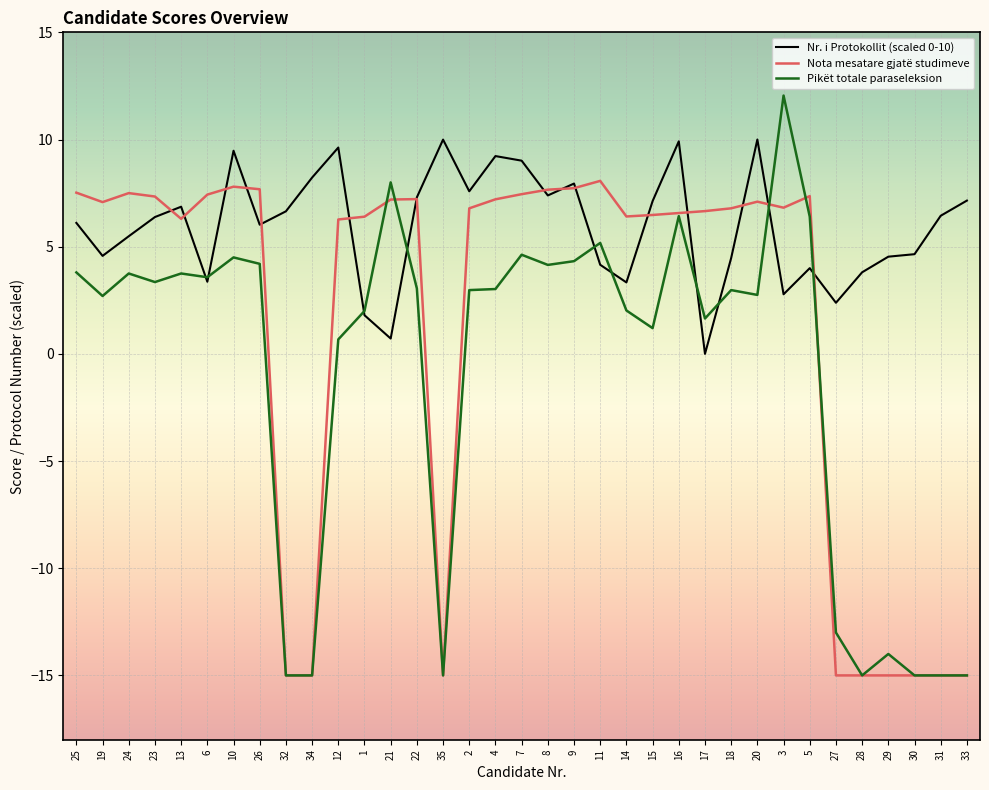

The Nota mesatare gjatë studimeve series shows 6.7 at 17. True or false?

True